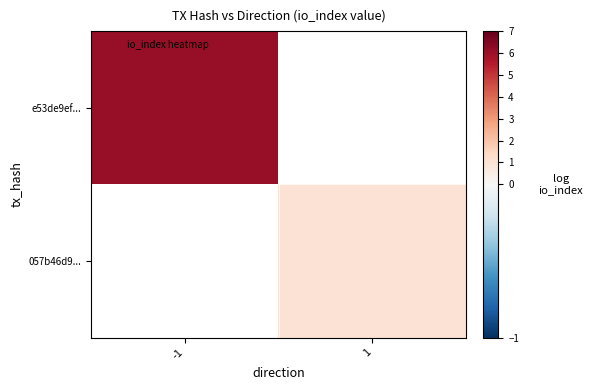

Between -1 and 1, which is larger?

1